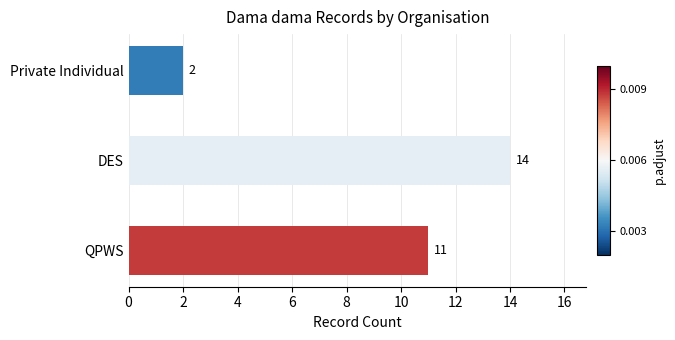

True or false: the data shows 11 at QPWS.

True